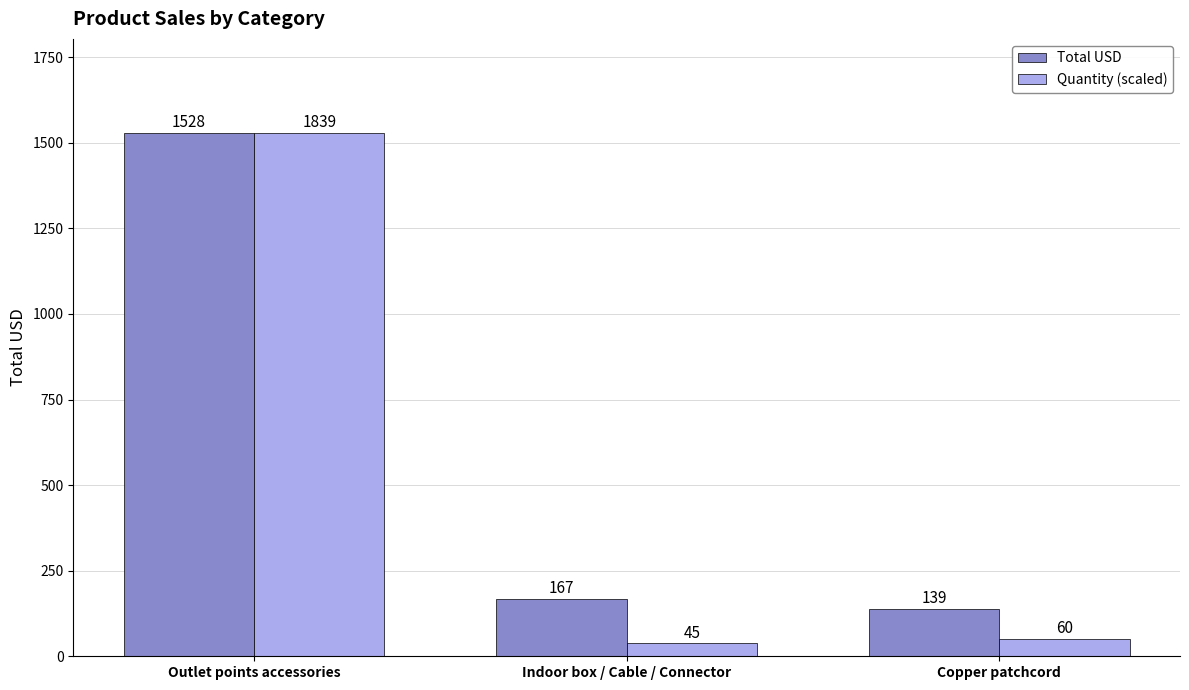

At how many categories does at least one series exceed 376?

1